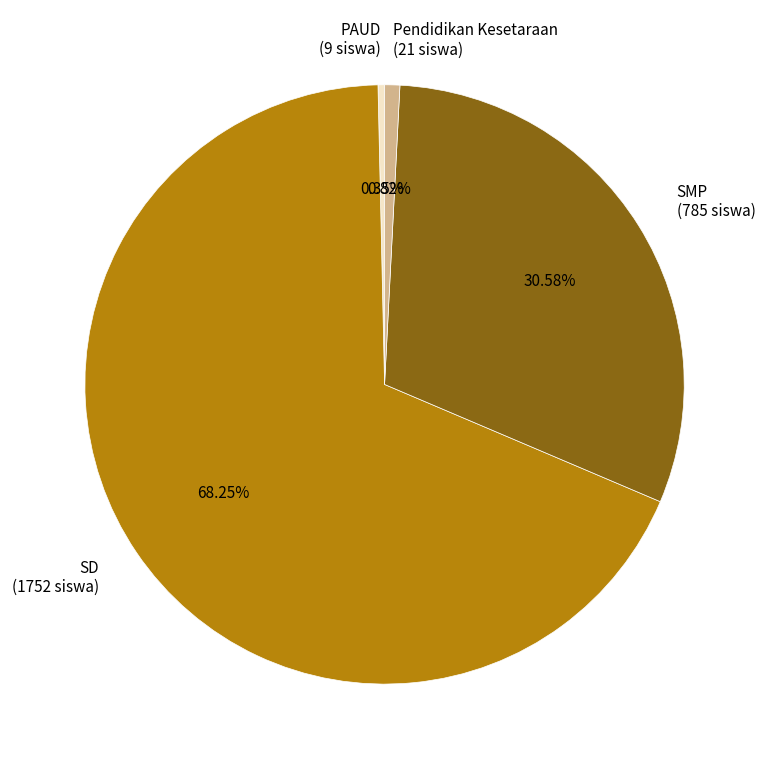

Is it true that SMP is 31% of the pie?

True